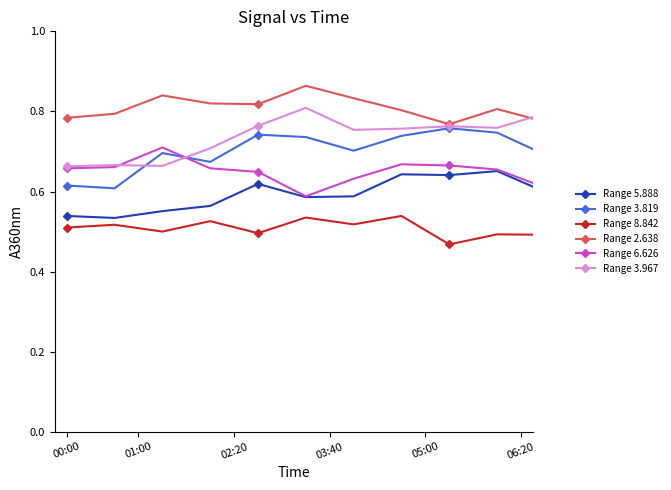

True or false: Range 5.888 and Range 2.638 cross at least once.

False